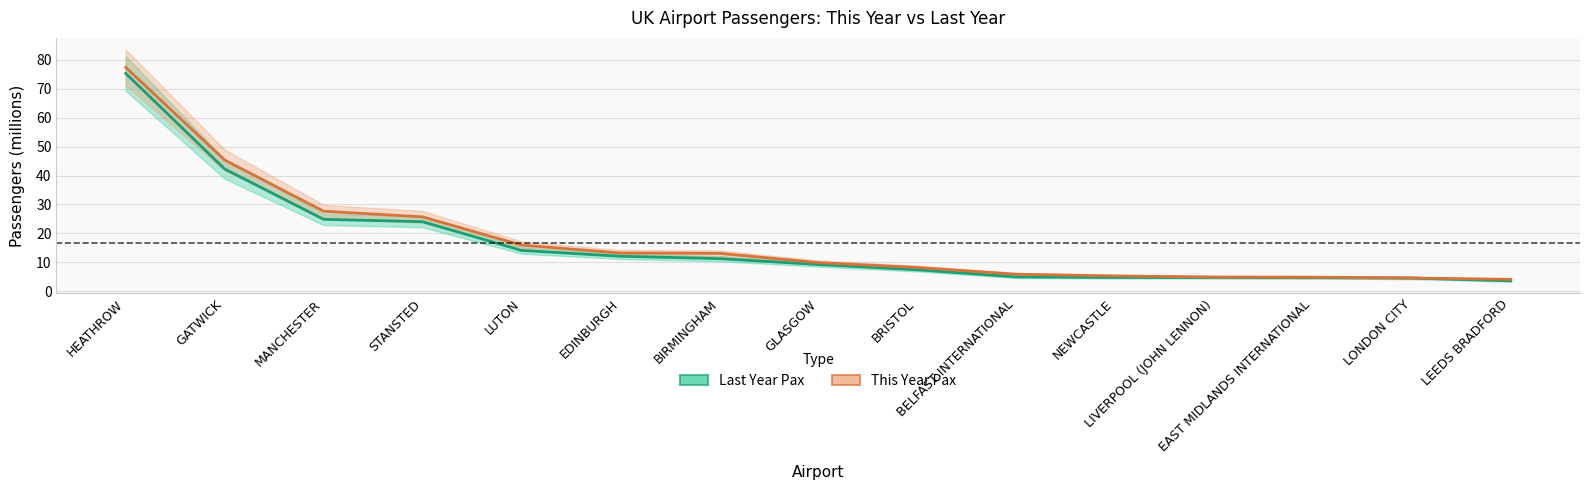

True or false: This Year Pax and Last Year Pax intersect in this chart.

False